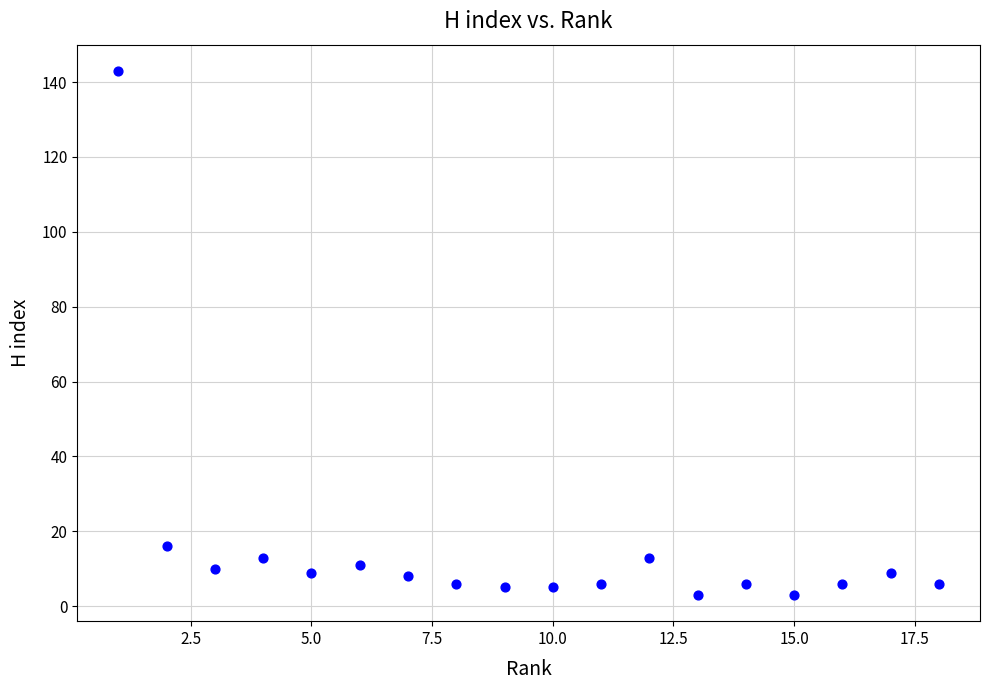

What Y value in the scatter plot is closest to 73?

16